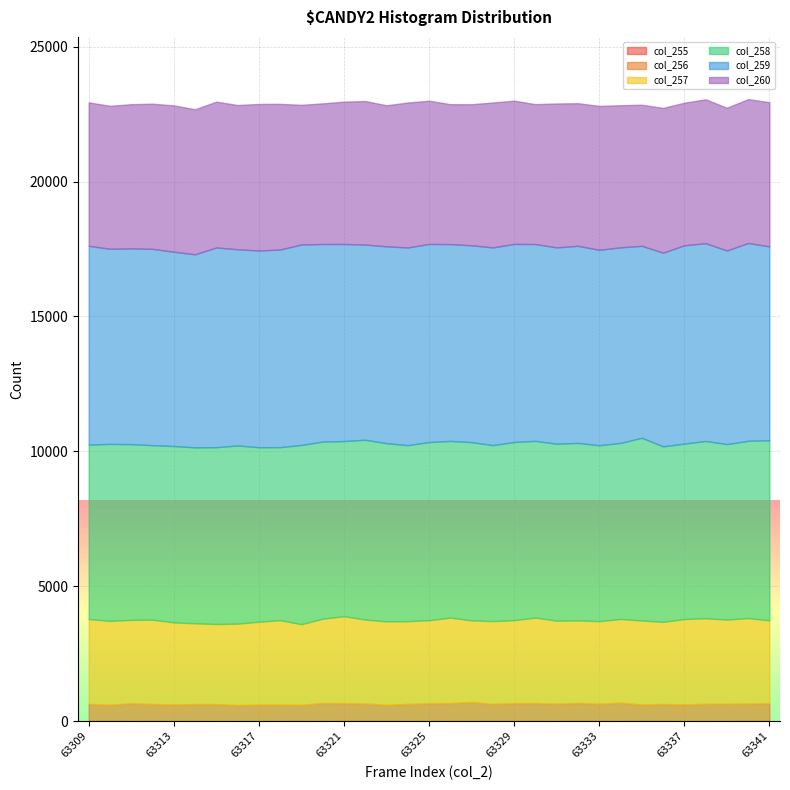

Count the number of data series in this chart.

6